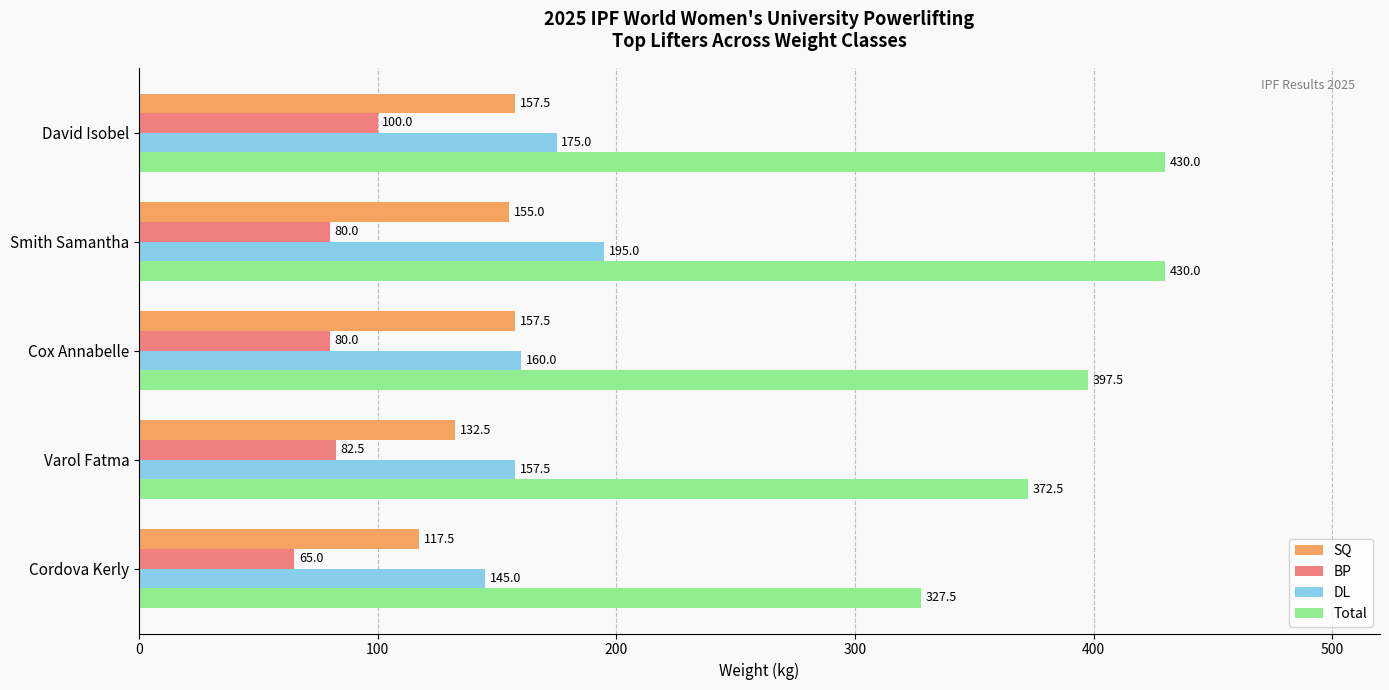

List the labels in order of DL value, smallest first.

Cordova Kerly, Varol Fatma, Cox Annabelle, David Isobel, Smith Samantha